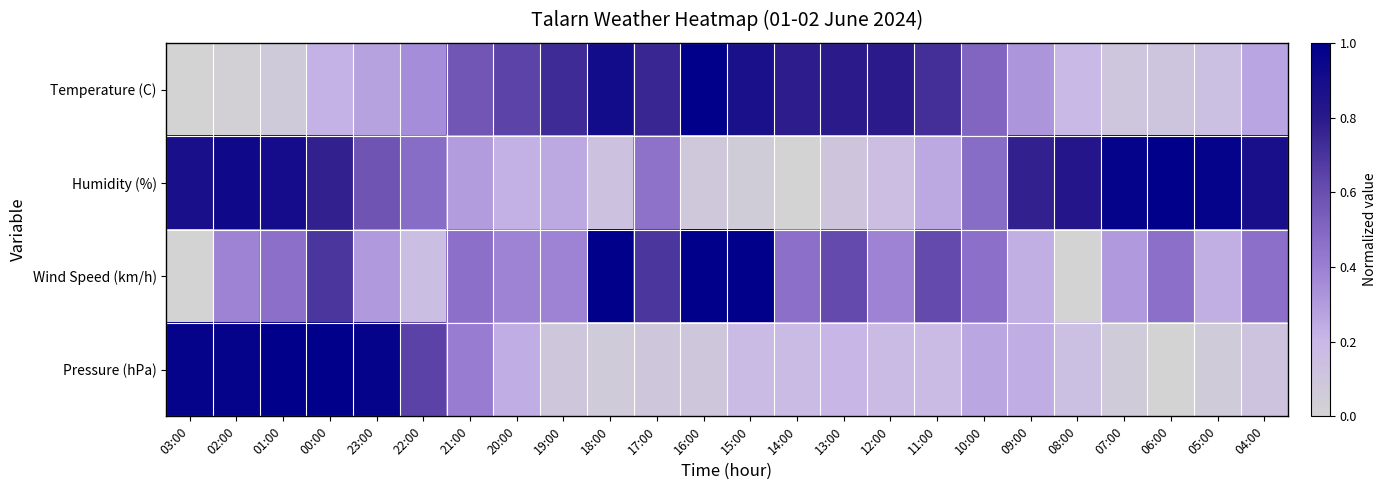

Which series has the widest spread of values?

Temperature (C)